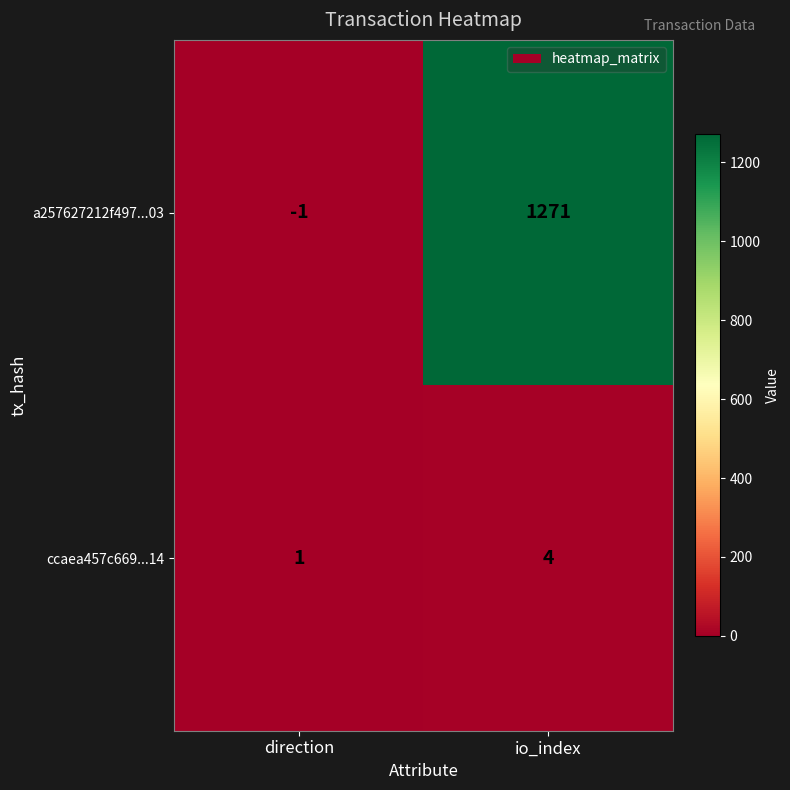

What is the difference between the highest and lowest values at direction?

2